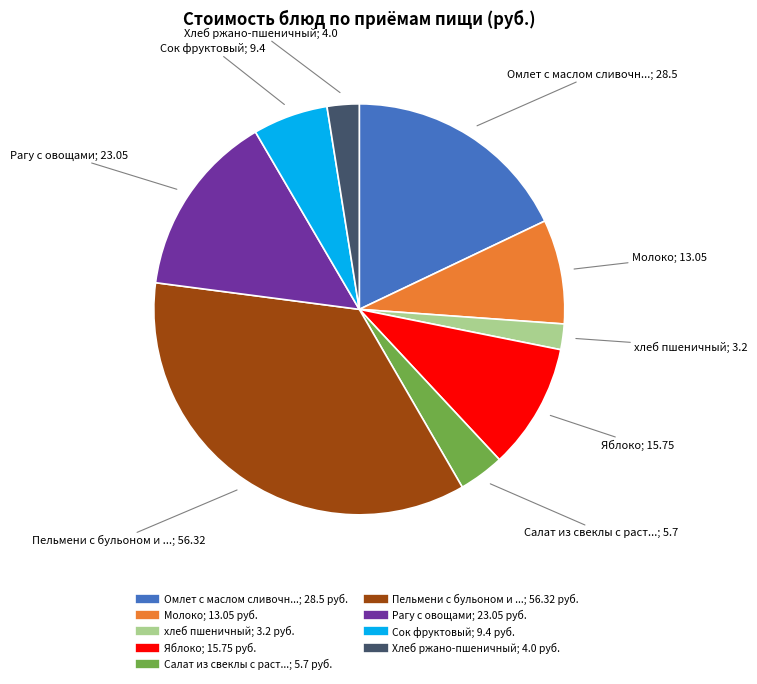

Does any single category account for the majority?

No